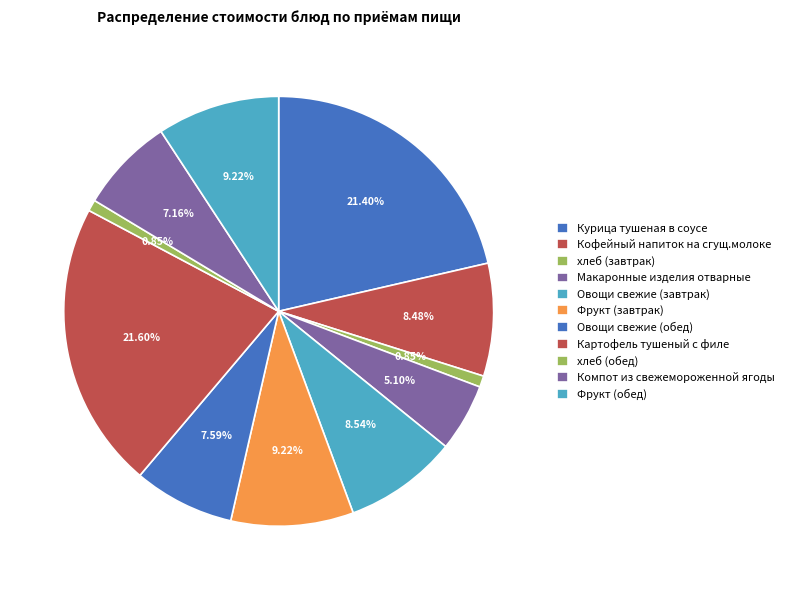

What percentage is NOT represented by Макаронные изделия отварные?

94.9%